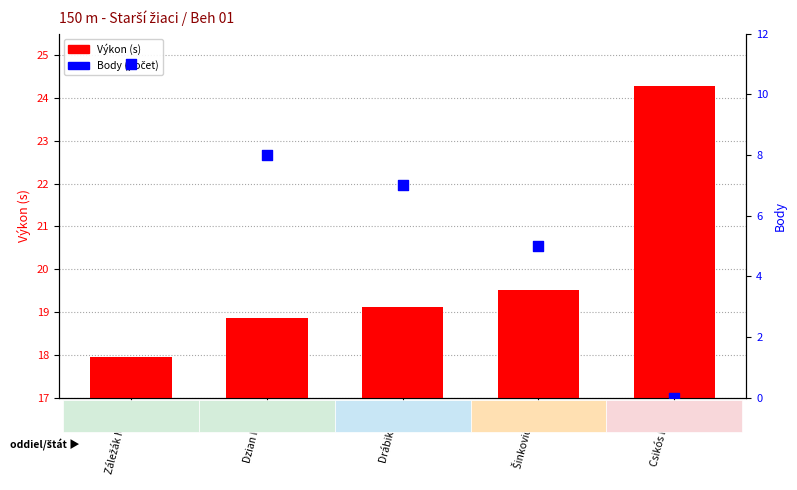

What are all the series names shown in the legend?

Výkon, Body